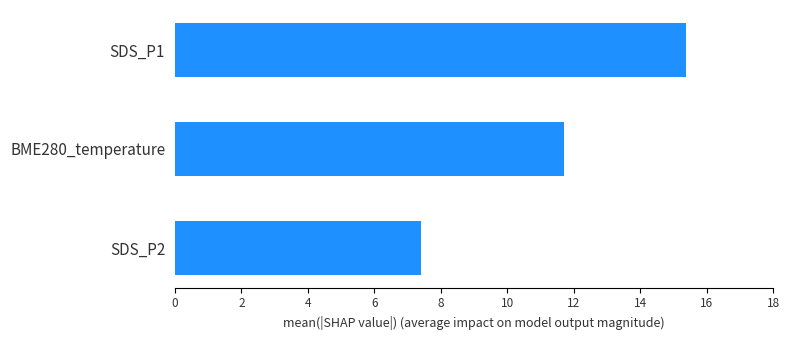

The value at BME280_temperature is 11.7. True or false?

True